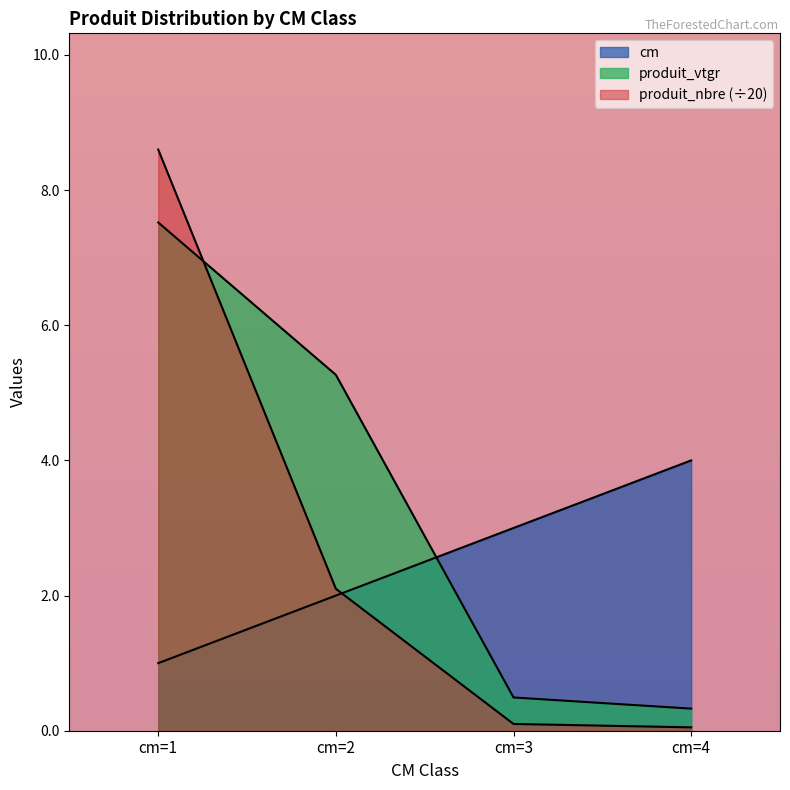

Does the chart display data point markers on the line(s)?

No